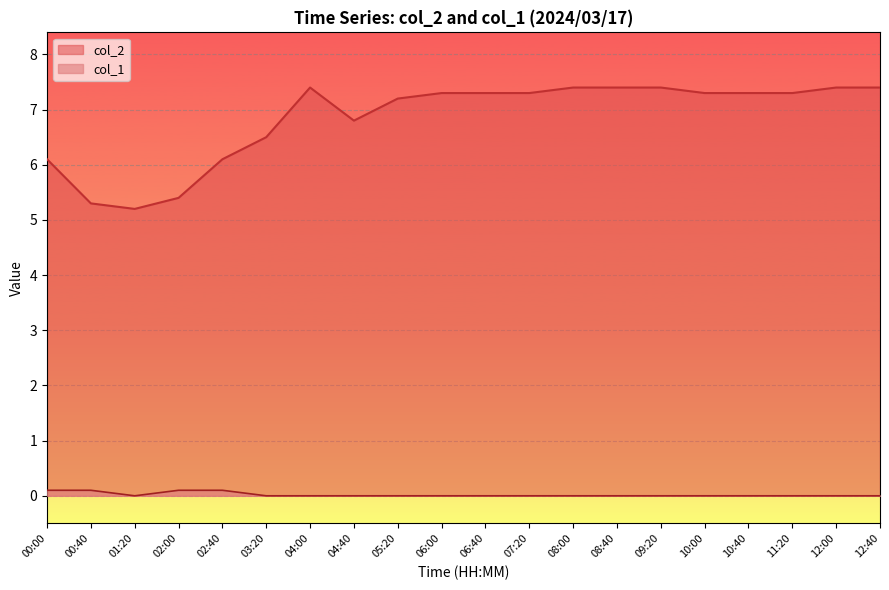

Count the number of categories in the chart.

20